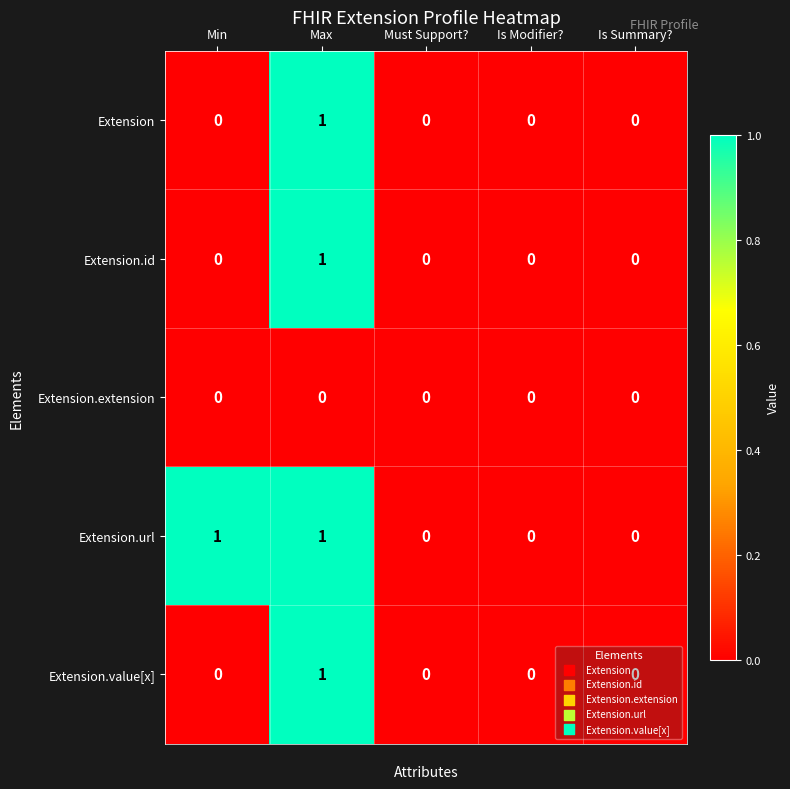

True or false: Extension has a value of 0 at Is Summary?.

True